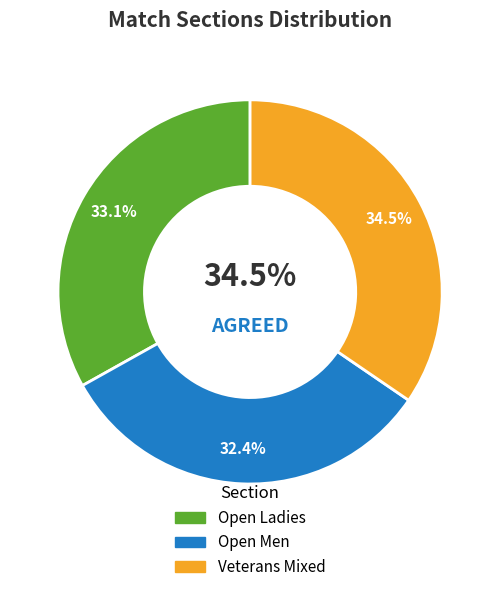

How much of the chart is everything except Open Ladies?

66.9%